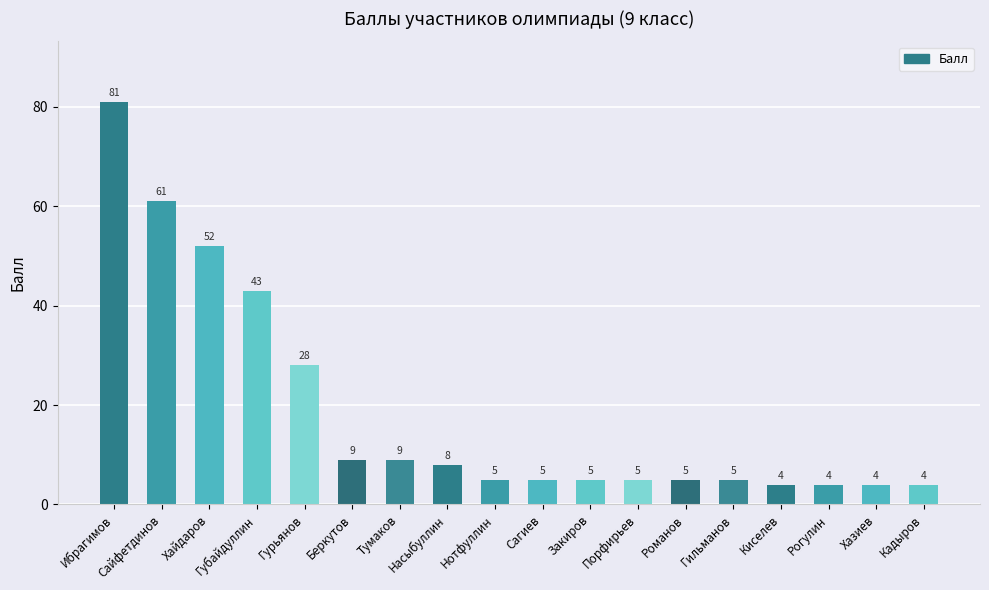

How many values are below 5?

4